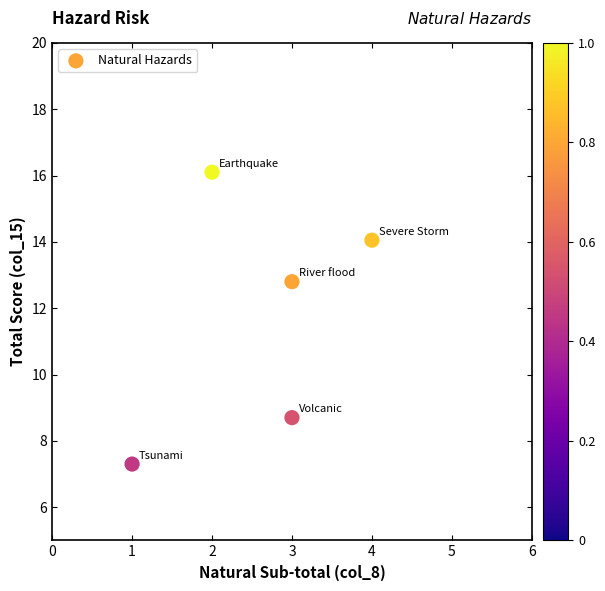

What is the average X value?

2.6